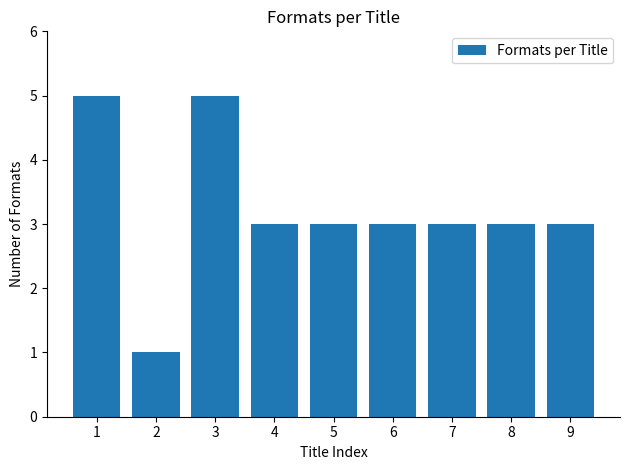

Reading left to right, extract all data points from this chart.

1=5	2=1	3=5	4=3	5=3	6=3	7=3	8=3	9=3